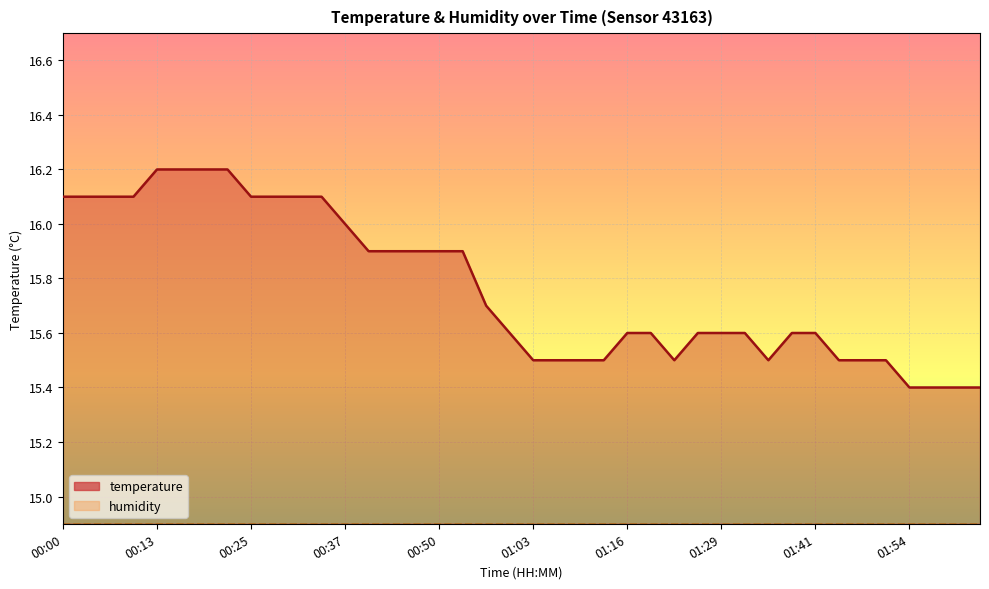

Rank the categories by value from highest to lowest.

00:13, 00:16, 00:19, 00:22, 00:00, 00:03, 00:06, 00:10, 00:25, 00:28, 00:31, 00:34, 00:37, 00:41, 00:44, 00:47, 00:50, 00:54, 00:57, 01:00, 01:16, 01:19, 01:26, 01:29, 01:32, 01:38, 01:41, 01:03, 01:06, 01:09, 01:13, 01:22, 01:35, 01:44, 01:47, 01:51, 01:54, 01:57, 02:00, 02:03